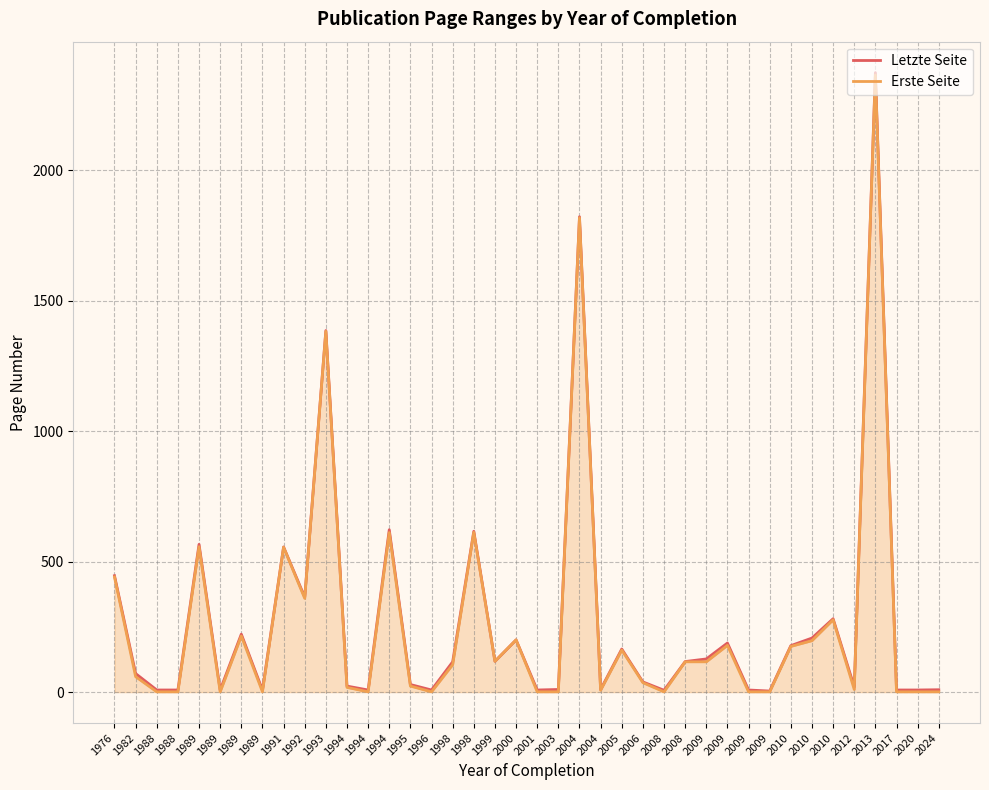

Rank the series by their average value, from lowest to highest.

Erste Seite, Letzte Seite